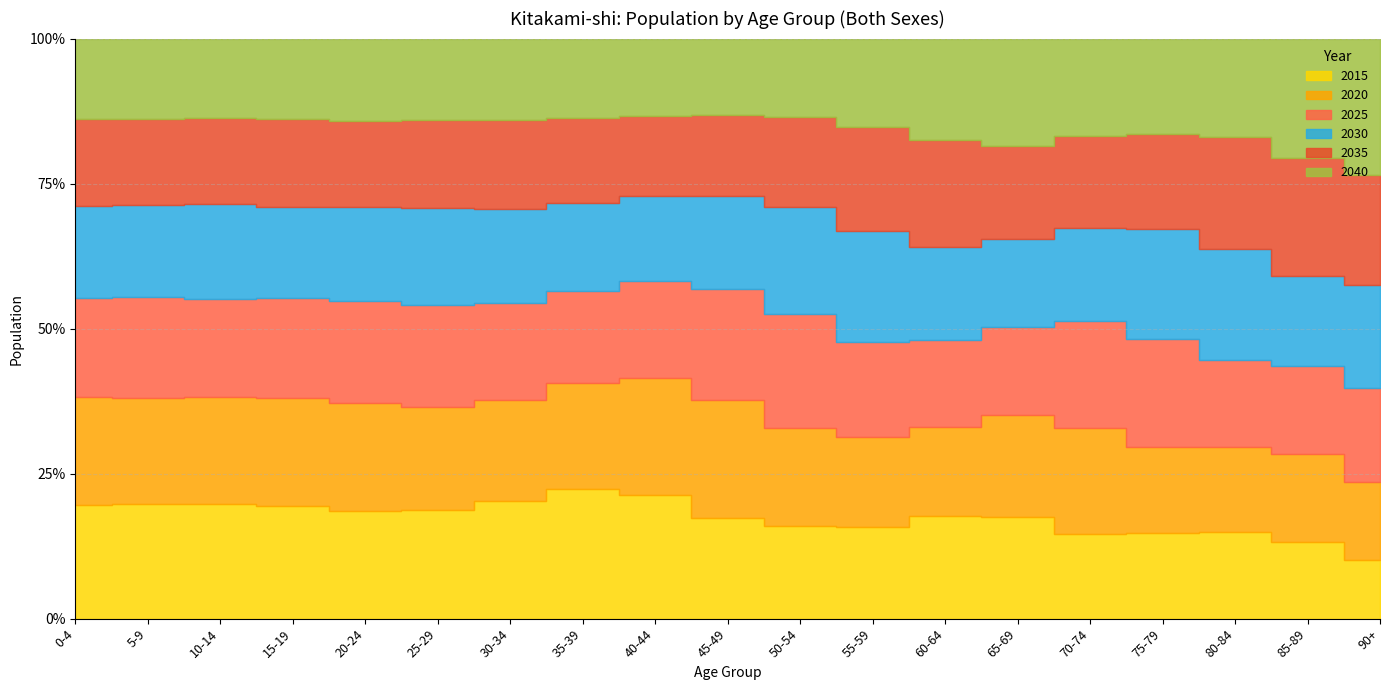

True or false: 2025 and 2040 intersect in this chart.

True